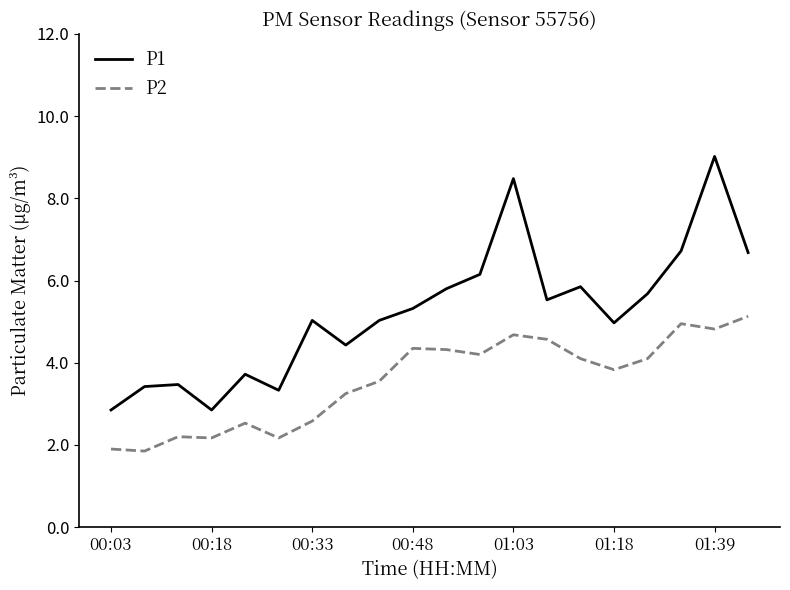

What is the maximum value shown in the chart?

9.0